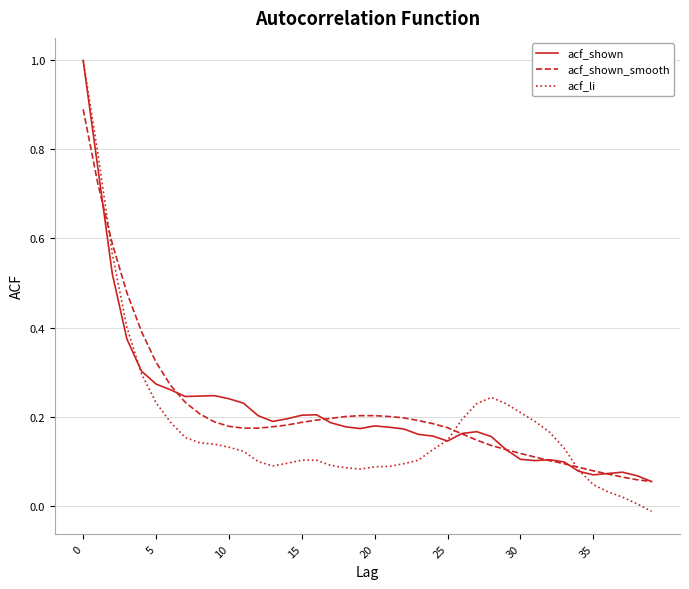

What are all the series names shown in the legend?

acf_shown, acf_shown_smooth, acf_li